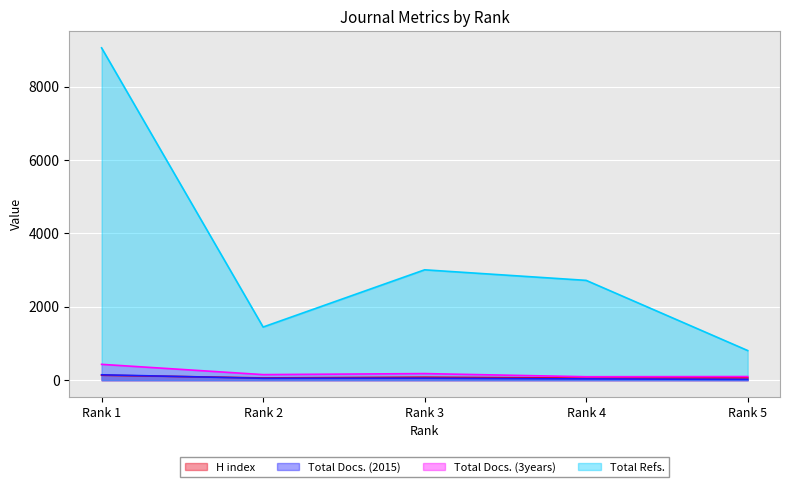

In Total Docs. (3years), how many points are higher than both neighbors (excluding endpoints)?

1